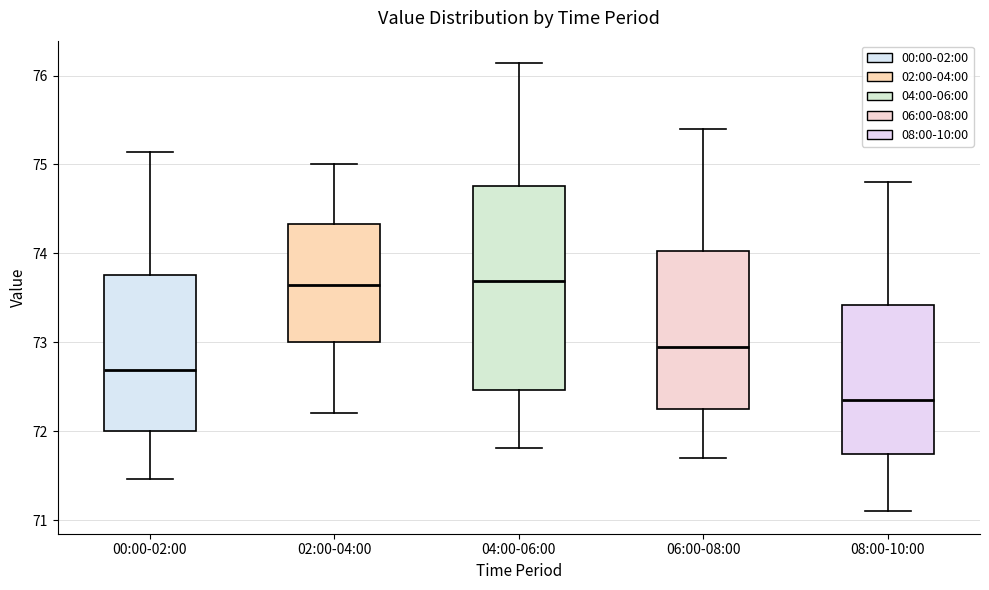

Reading left to right, read every box against the y-axis: the position of its median line, the range the box covers, and the ends of its whiskers. The values are not printed on the chart, so give them approximately, as read against the axis.

00:00-02:00: median 72.7, box 72.0 to 73.8, whiskers 71.5 to 75.1
02:00-04:00: median 73.7, box 73.0 to 74.3, whiskers 72.2 to 75.0
04:00-06:00: median 73.7, box 72.5 to 74.8, whiskers 71.8 to 76.1
06:00-08:00: median 73.0, box 72.3 to 74.0, whiskers 71.7 to 75.4
08:00-10:00: median 72.4, box 71.8 to 73.4, whiskers 71.1 to 74.8